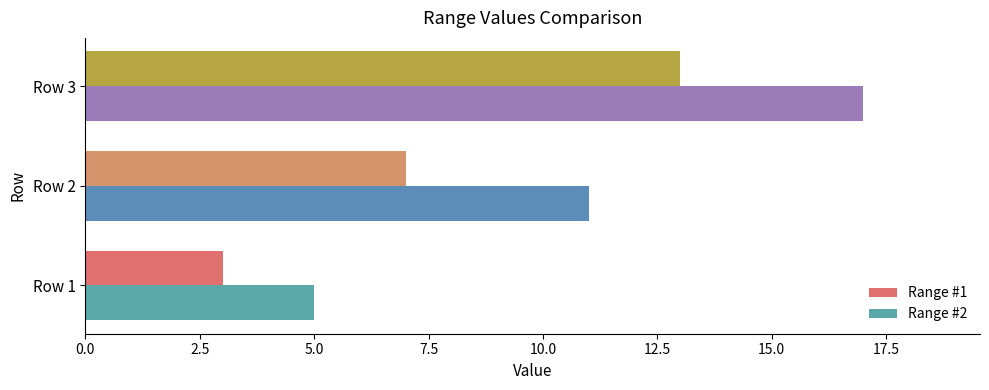

True or false: Range #1 has a value of 3 at Row 1.

True